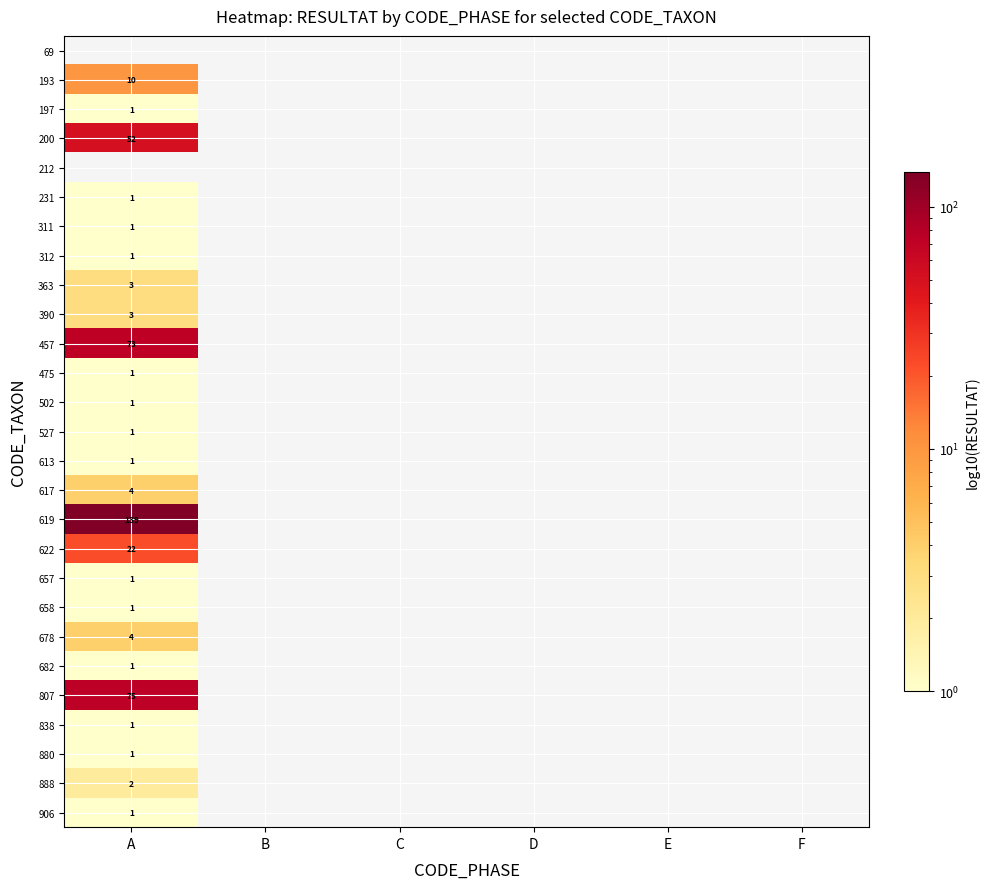

Is it true that 527 equals 1 at A?

True